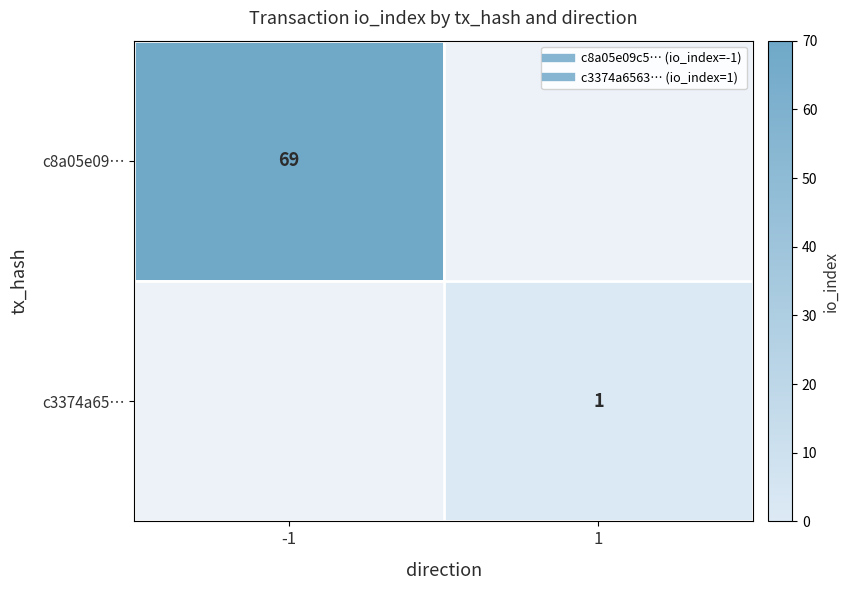

List the series in order of their overall mean, highest first.

row_0, row_1